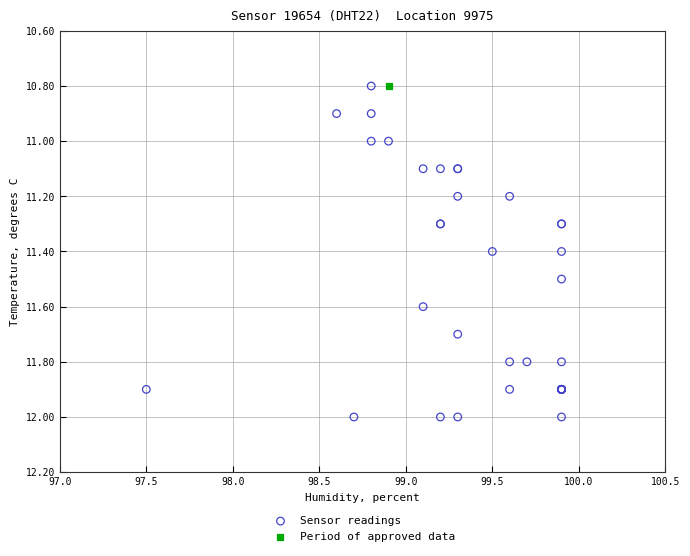

What are all the series names shown in the legend?

Sensor readings, Period of approved data